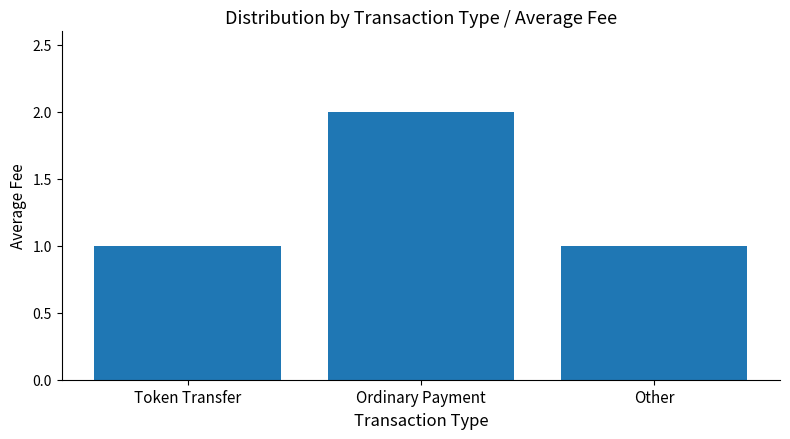

What is the ratio of the value at Other to the value at Token Transfer?

1.0